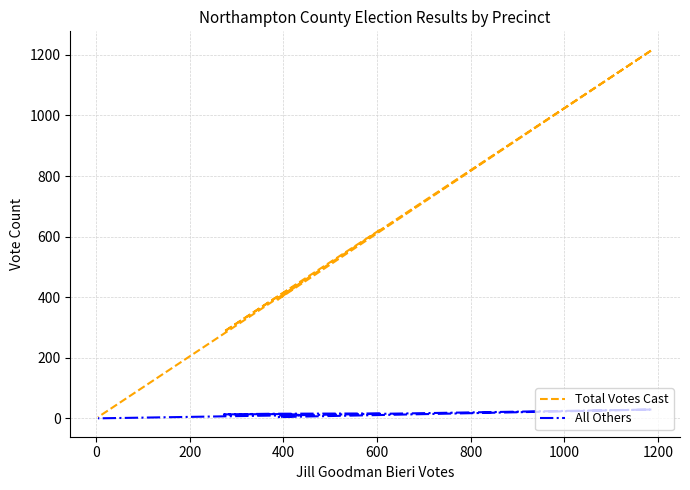

In All Others, how many points are lower than both neighbors (excluding endpoints)?

2